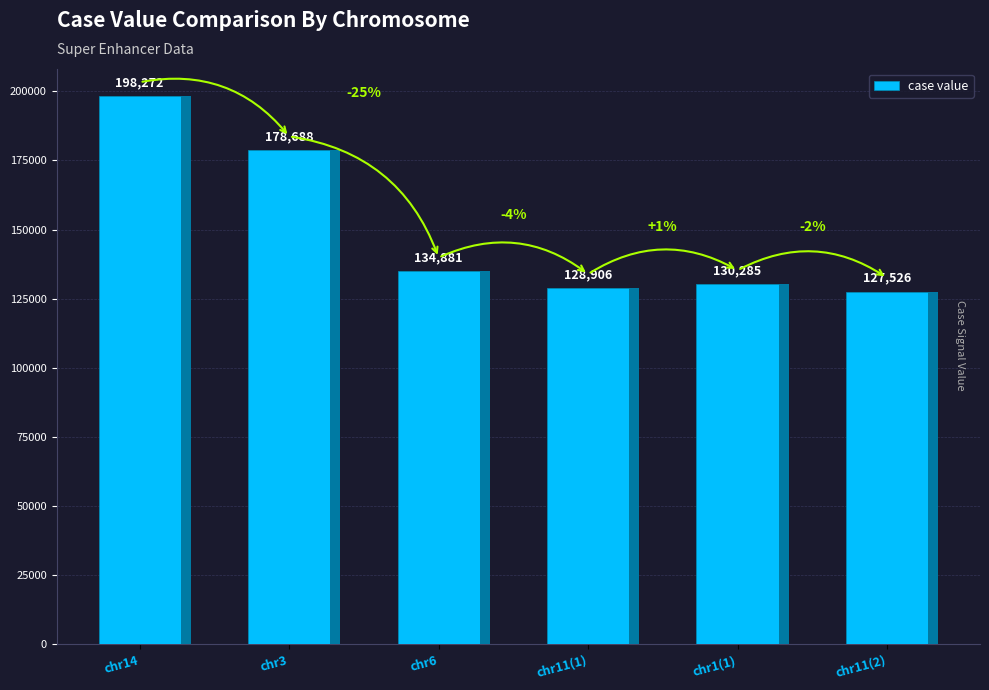

What value does the data have at chr6?

134880.8